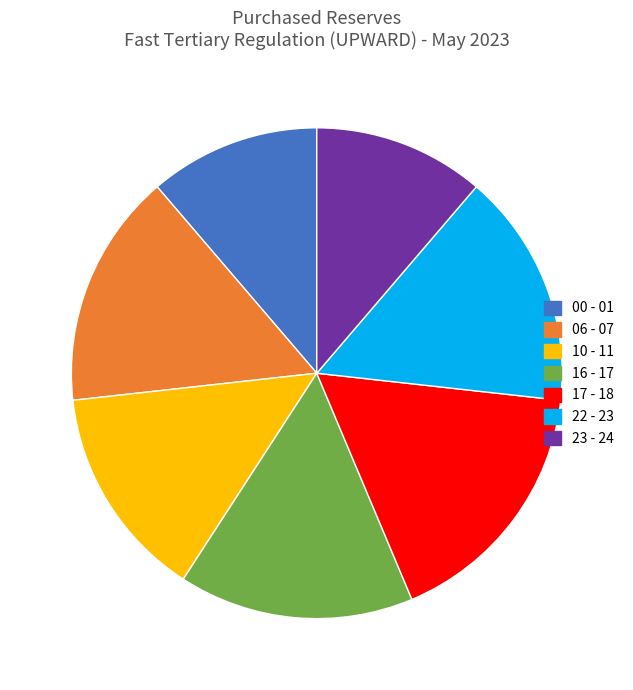

Does any single category account for the majority?

No